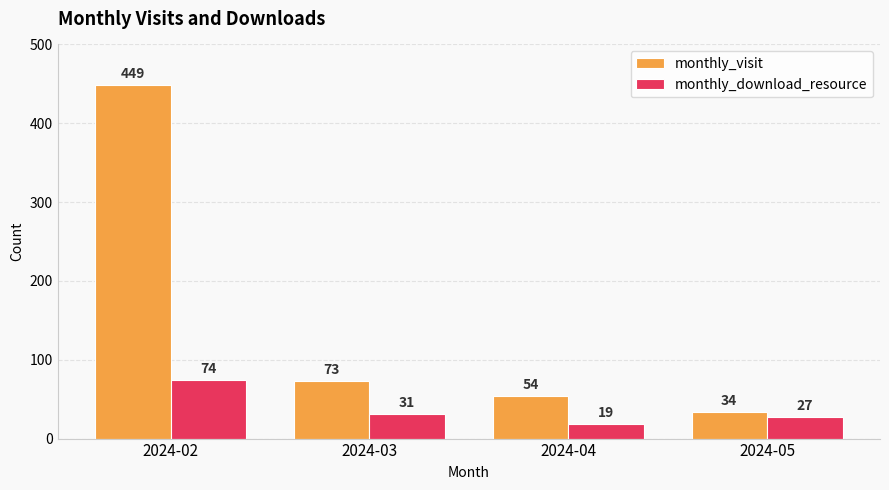

True or false: monthly_download_resource has a value of 31 at 2024-03.

True